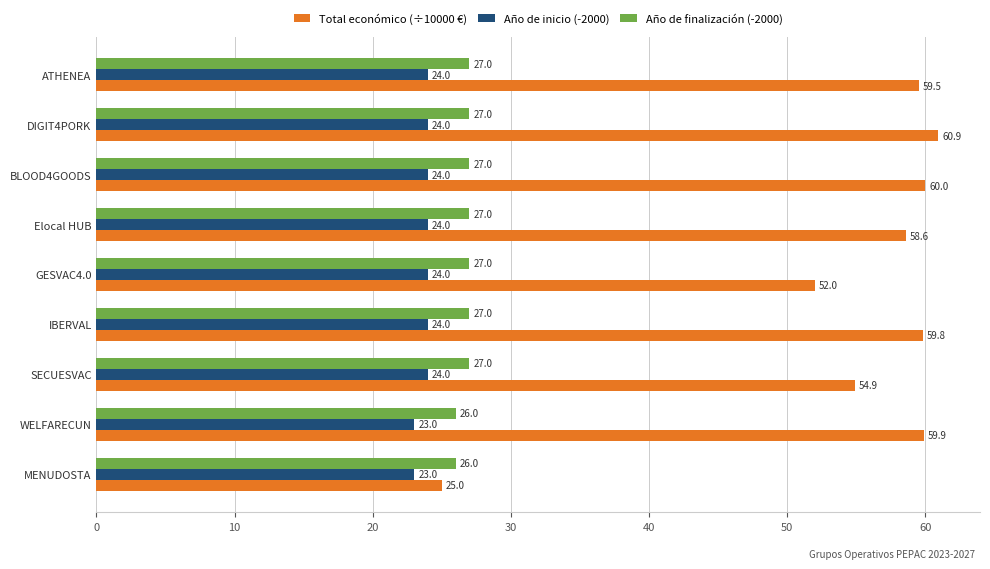

What is the approximate value of Total económico (÷10000 €) at DIGIT4PORK?

60.9